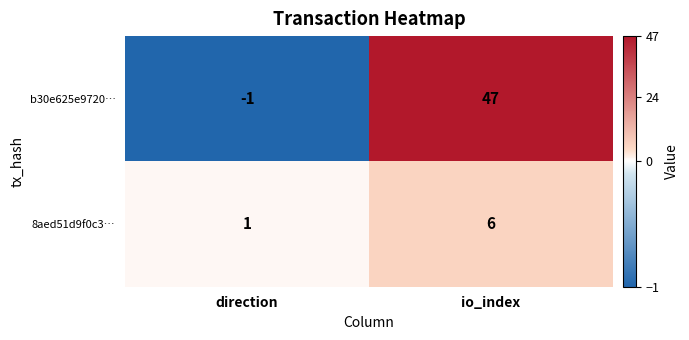

True or false: 8aed51d9f0c3… has a value of 1 at direction.

True